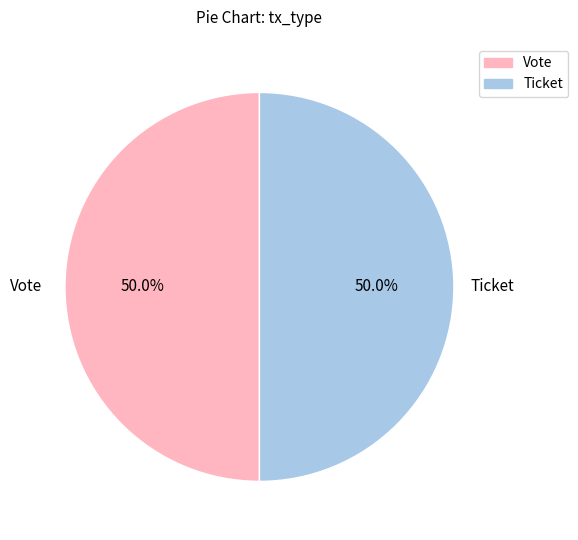

What percentage is NOT represented by Vote?

50.0%